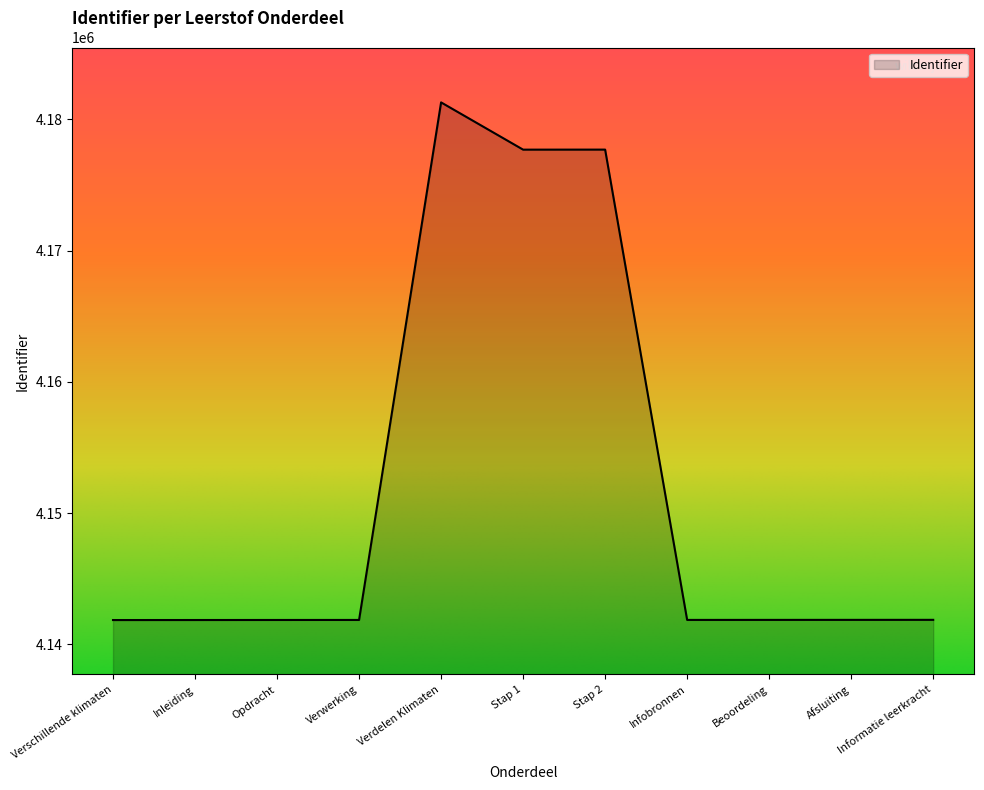

How many lines are shown in the chart?

1